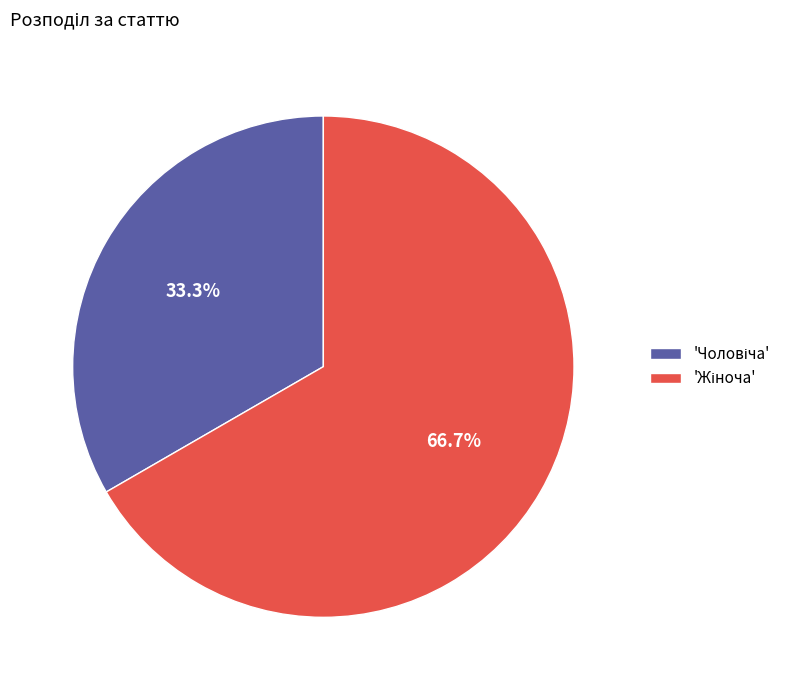

Does any single category account for the majority?

Yes